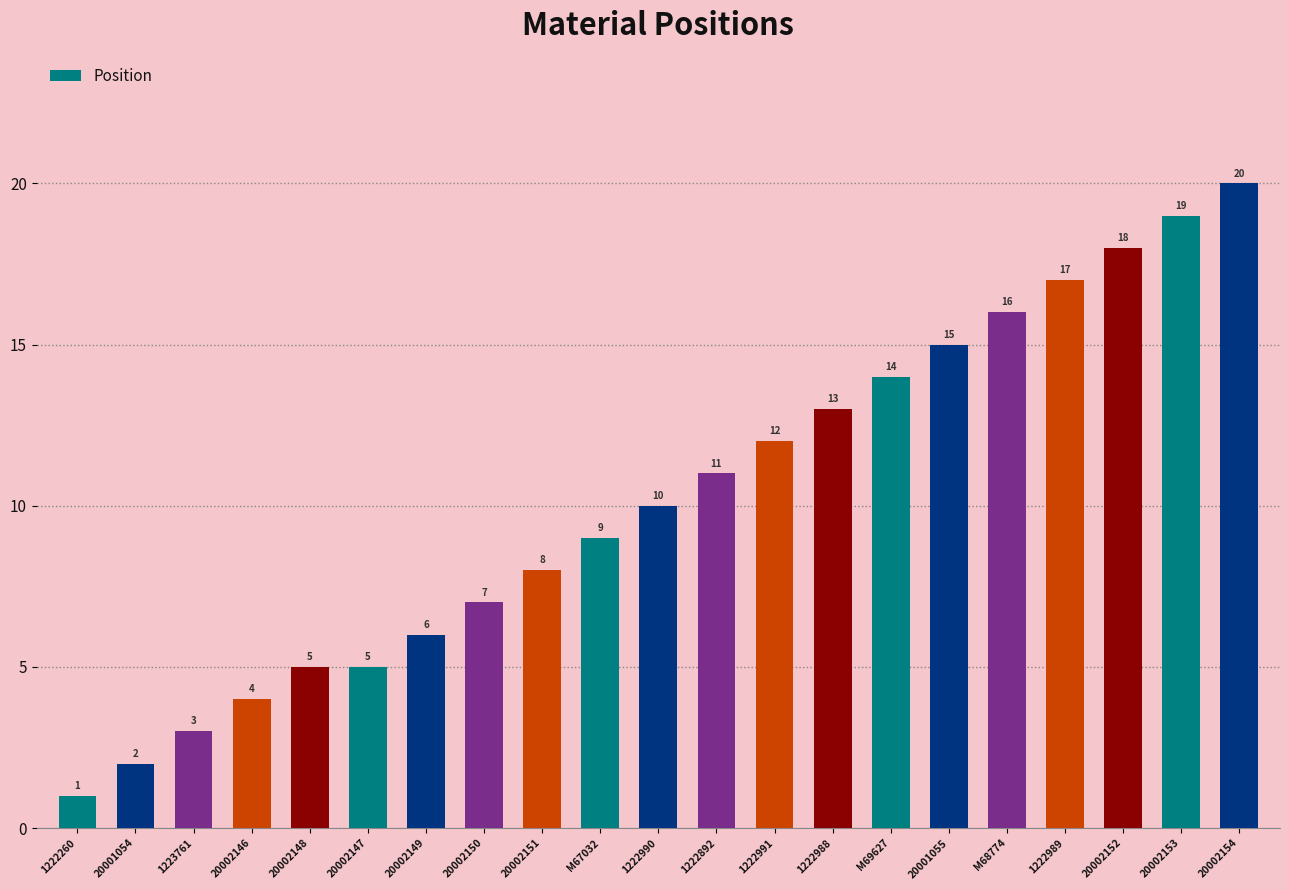

Does the chart contain stacked bars?

No